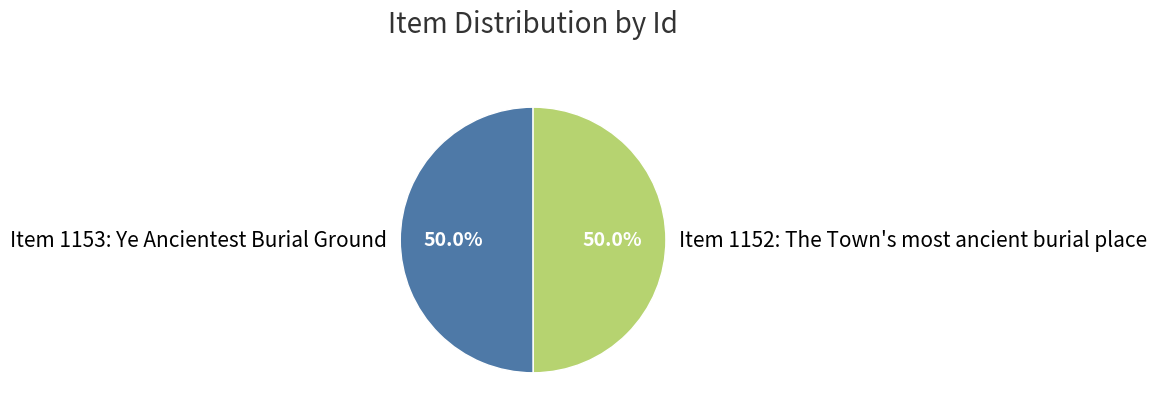

True or false: Item 1152: The Town's most ancient burial place accounts for 50% of the total.

True